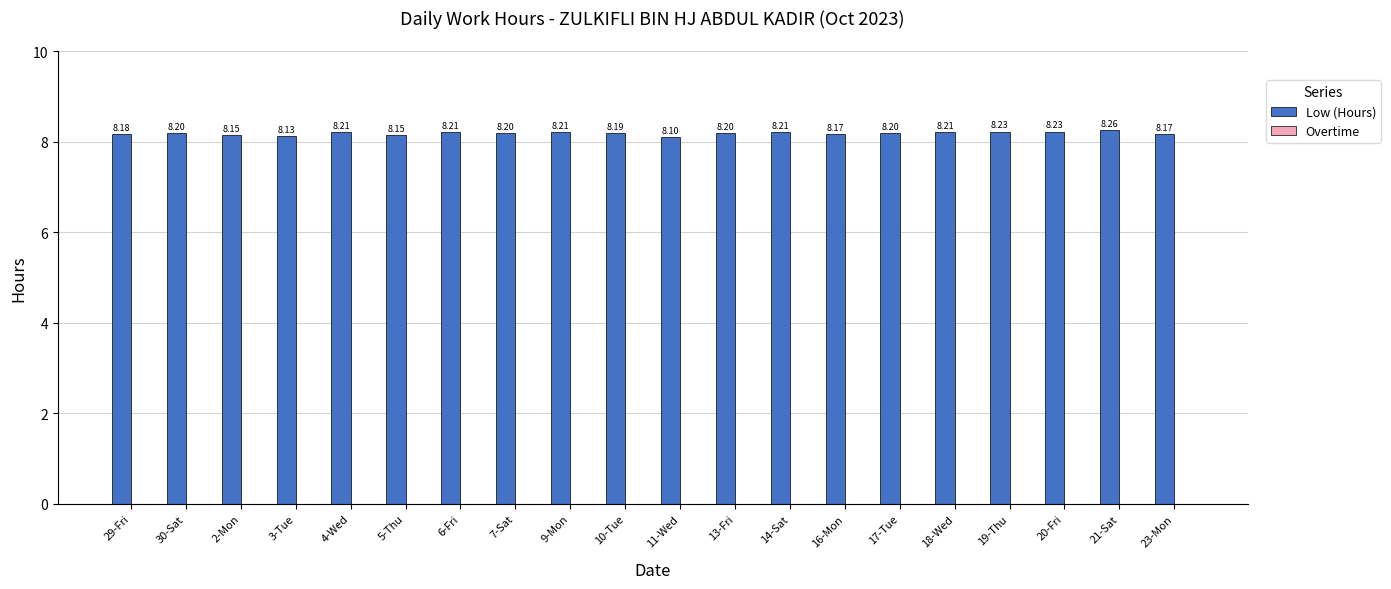

Count the number of categories in the chart.

20